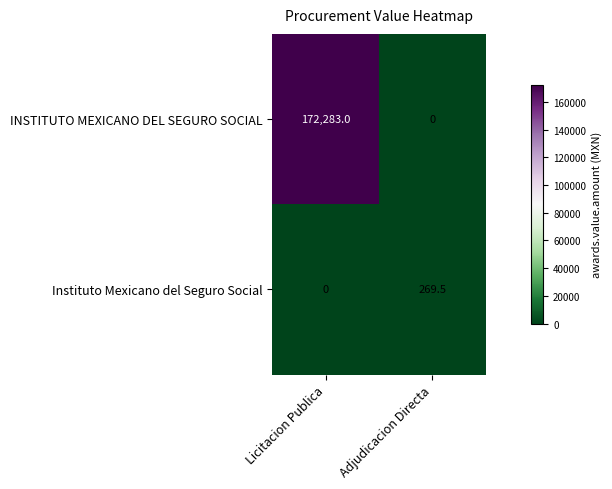

True or false: INSTITUTO MEXICANO DEL SEGURO SOCIAL has a value of 172283.0 at Licitacion Publica.

True